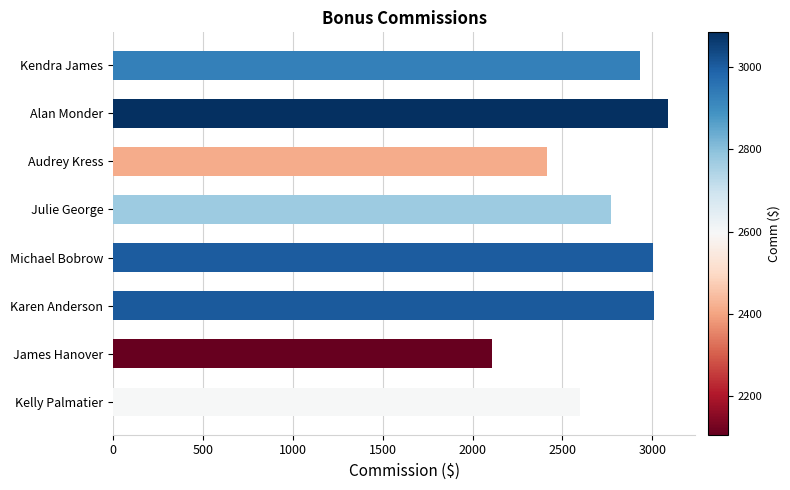

The chart shows a value of 2413.9 at Audrey Kress. True or false?

True